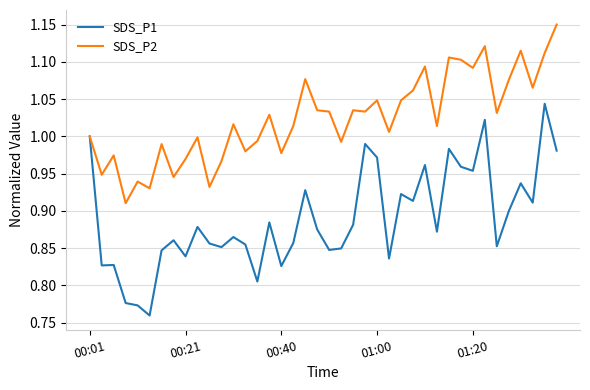

Rank the series by their maximum value, from highest to lowest.

SDS_P2, SDS_P1